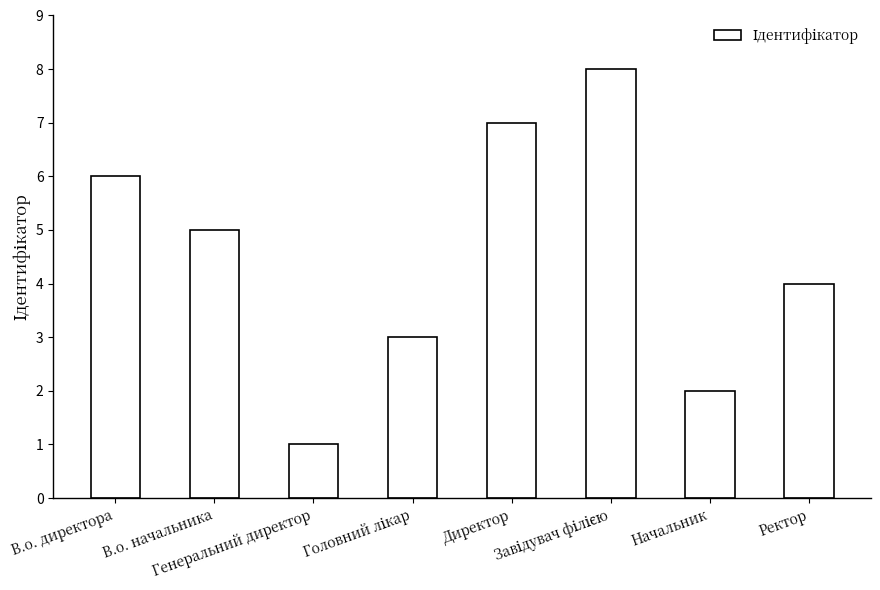

What is the difference between the maximum and minimum values?

7